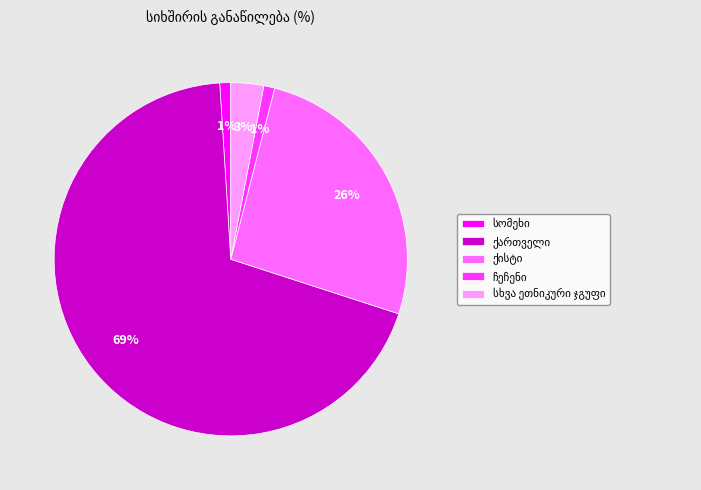

Is there a majority slice in this chart?

Yes